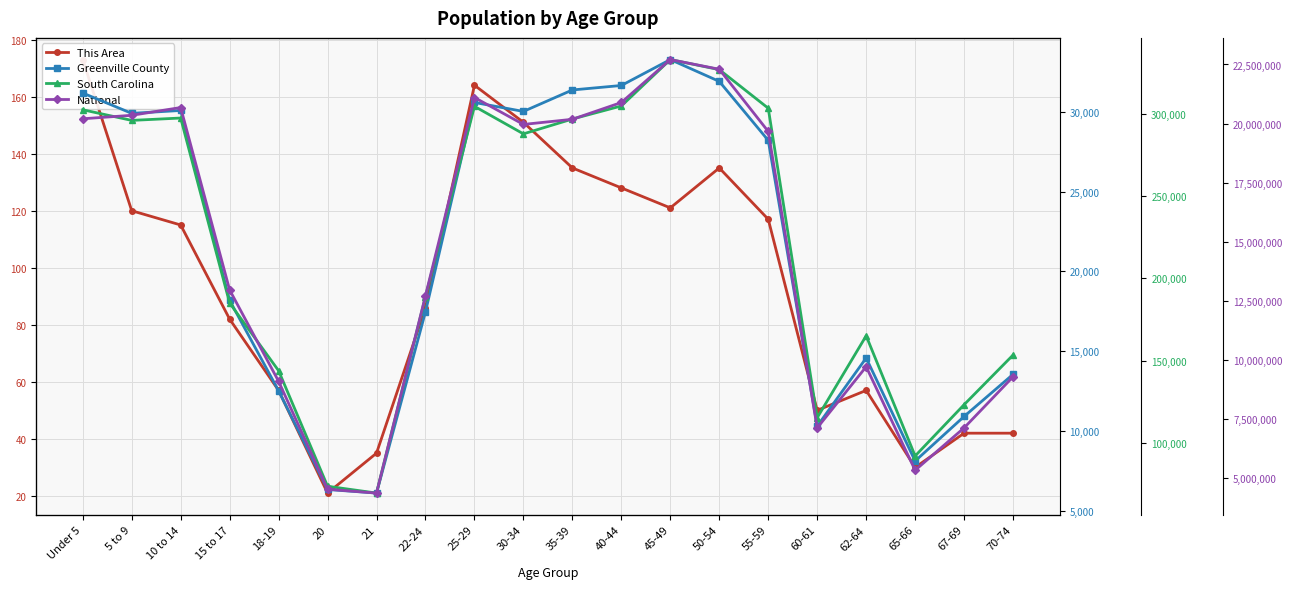

How many data points in National are less than 19664805?

10